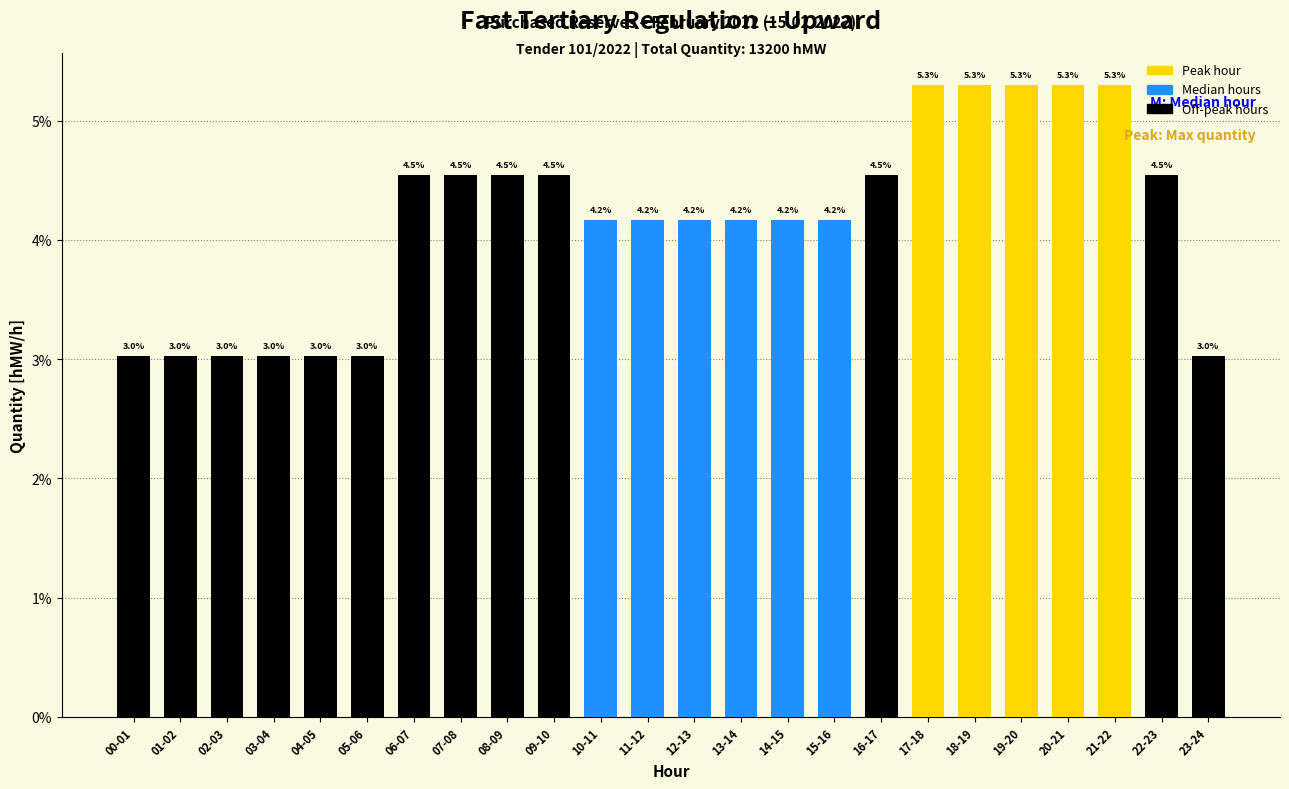

Reading left to right, what are all the values shown in this chart?

00-01=3.0	01-02=3.0	02-03=3.0	03-04=3.0	04-05=3.0	05-06=3.0	06-07=4.5	07-08=4.5	08-09=4.5	09-10=4.5	10-11=4.2	11-12=4.2	12-13=4.2	13-14=4.2	14-15=4.2	15-16=4.2	16-17=4.5	17-18=5.3	18-19=5.3	19-20=5.3	20-21=5.3	21-22=5.3	22-23=4.5	23-24=3.0